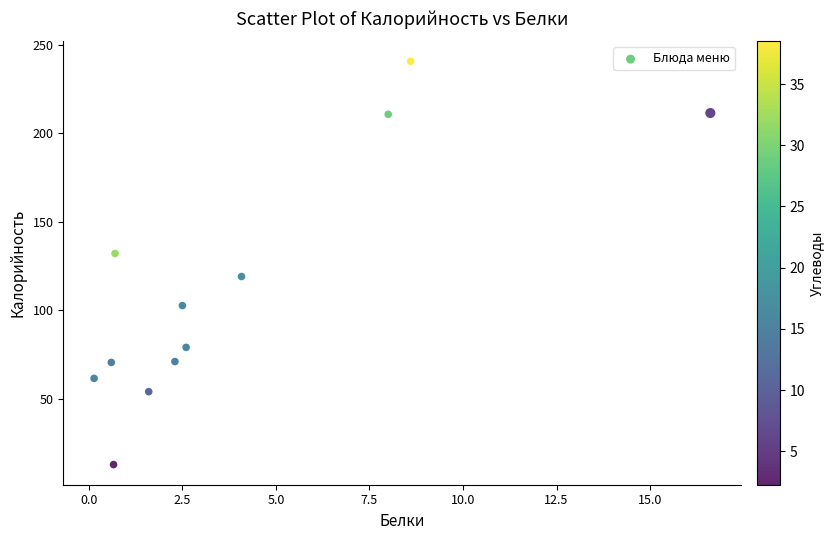

What is the average Y value?

113.7